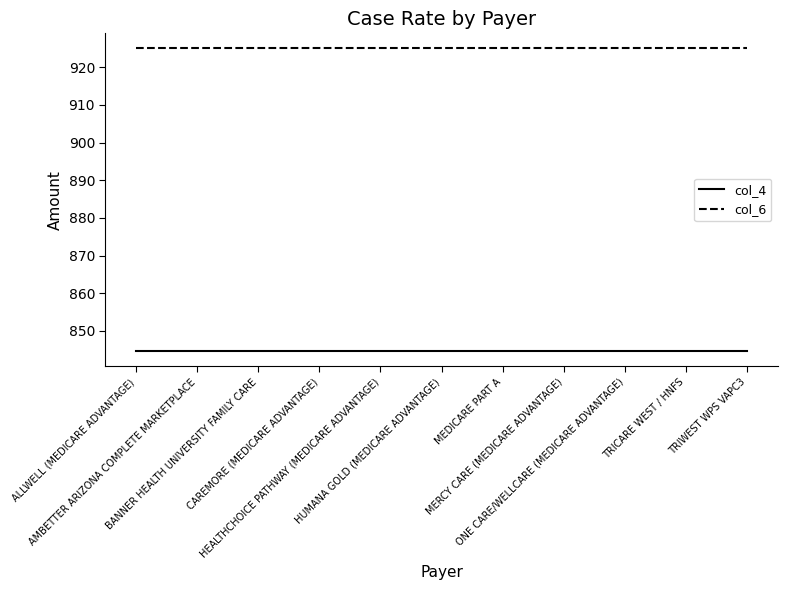

Reading left to right, extract all data points from this chart.

col_4: 844.6	844.6	844.6	844.6	844.6	844.6	844.6	844.6	844.6	844.6	844.6
col_6: 925.0	925.0	925.0	925.0	925.0	925.0	925.0	925.0	925.0	925.0	925.0